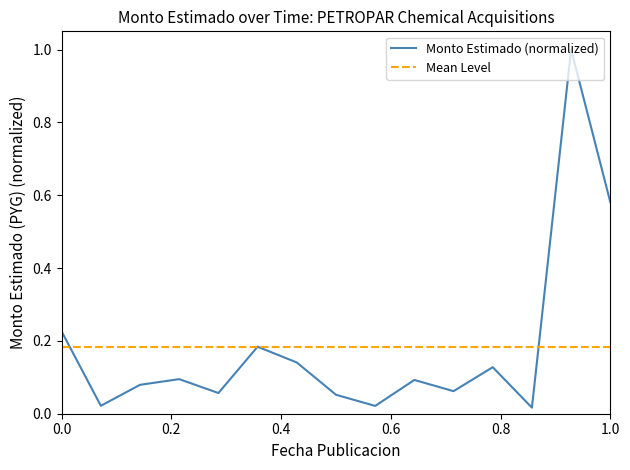

What is the change in value from 2017-06-09 to 2019-10-14?

-0.1